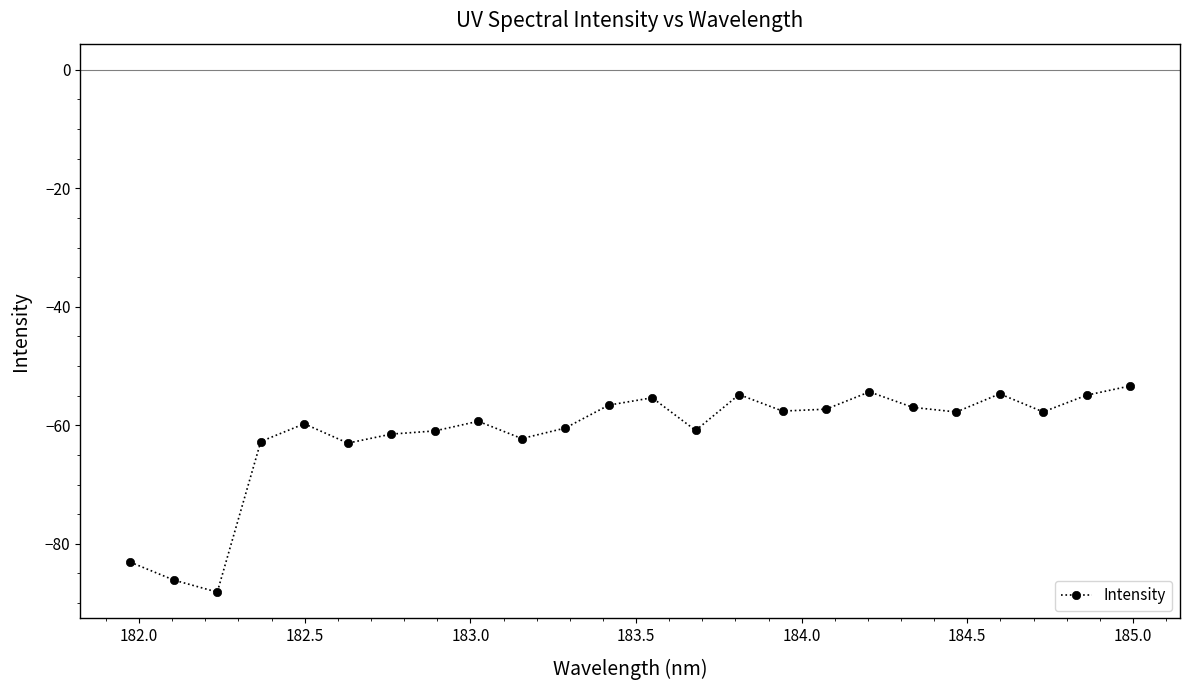

What is the sum of all values?

-1479.8